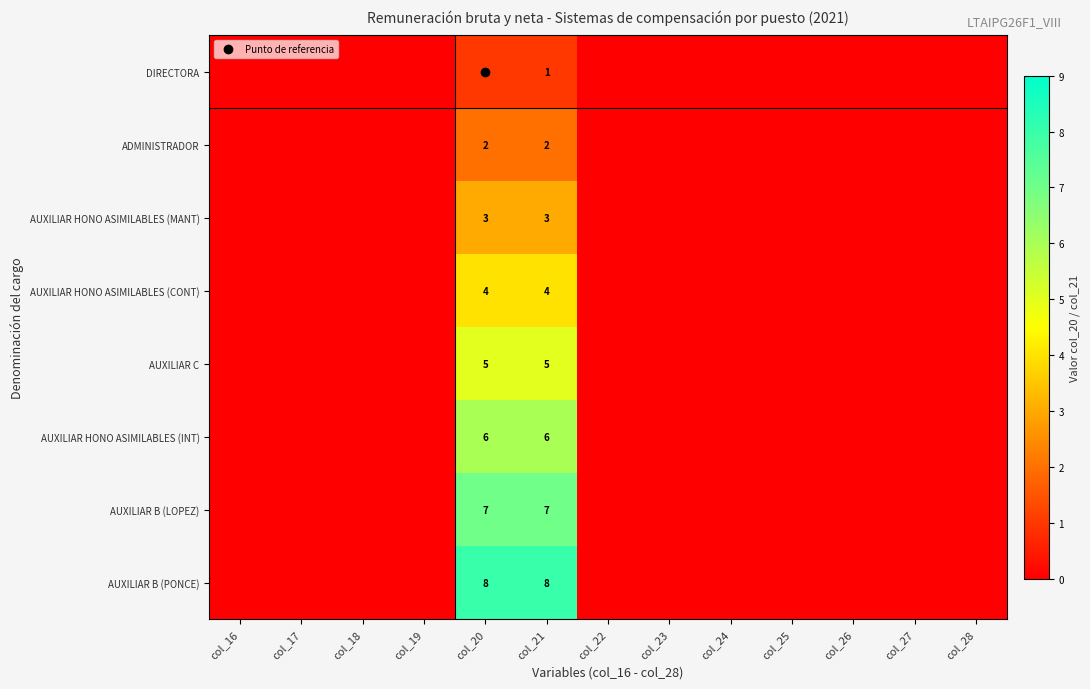

How many values in the AUXILIAR HONO ASIMILABLES (INT) series exceed 0?

2